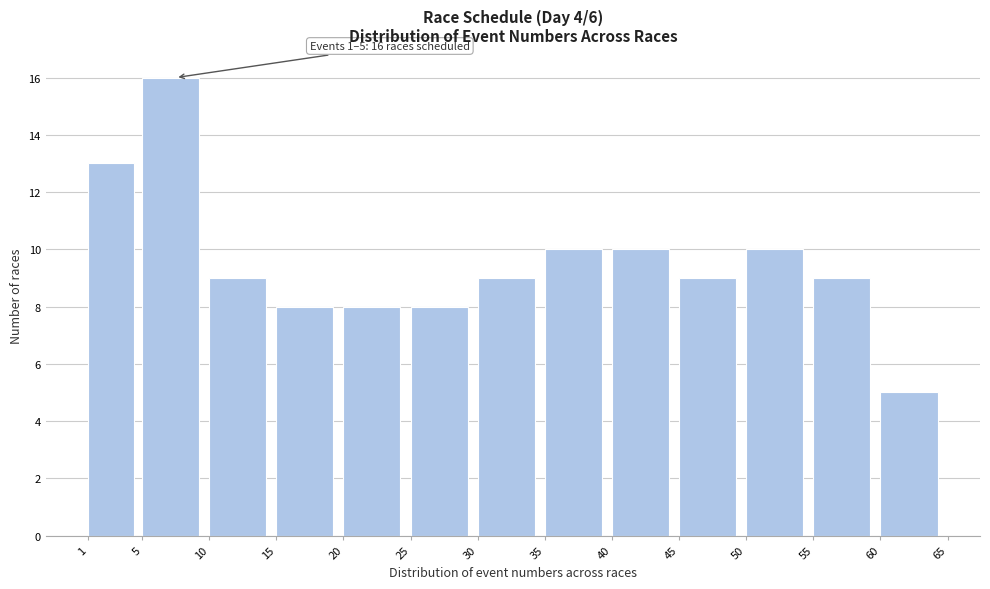

Over which range of the x-axis is the bar tallest?

5 to 10